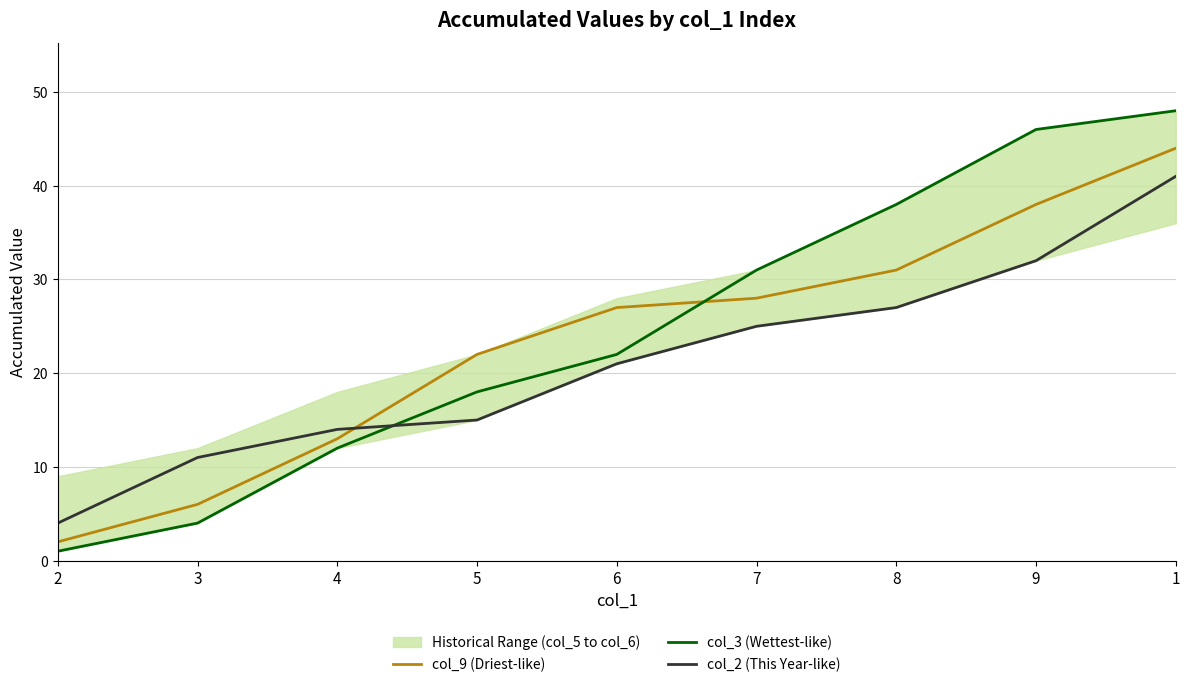

List the series in order of their peak value, lowest first.

col_2 (This Year-like), col_9 (Driest-like), col_3 (Wettest-like)